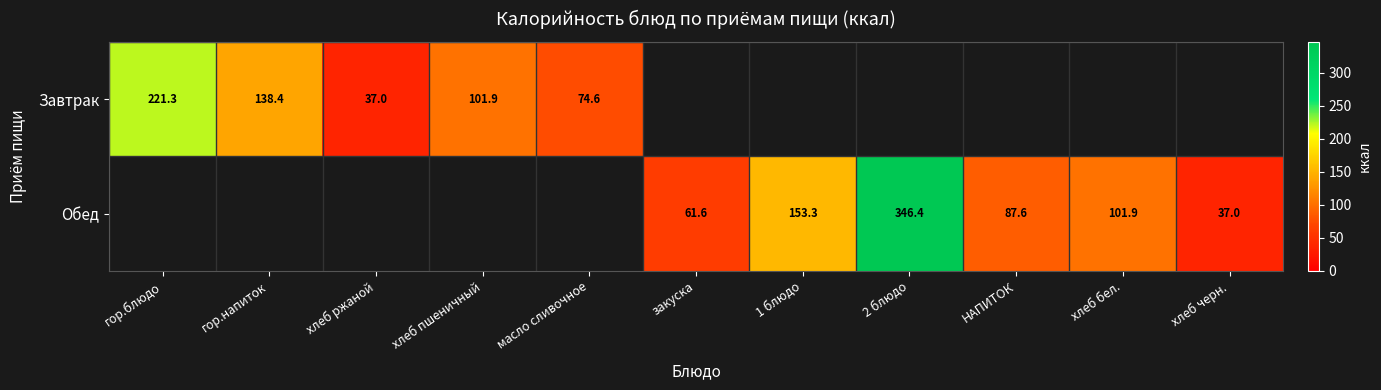

True or false: Обед has a value of 346.4 at 2 блюдо.

True